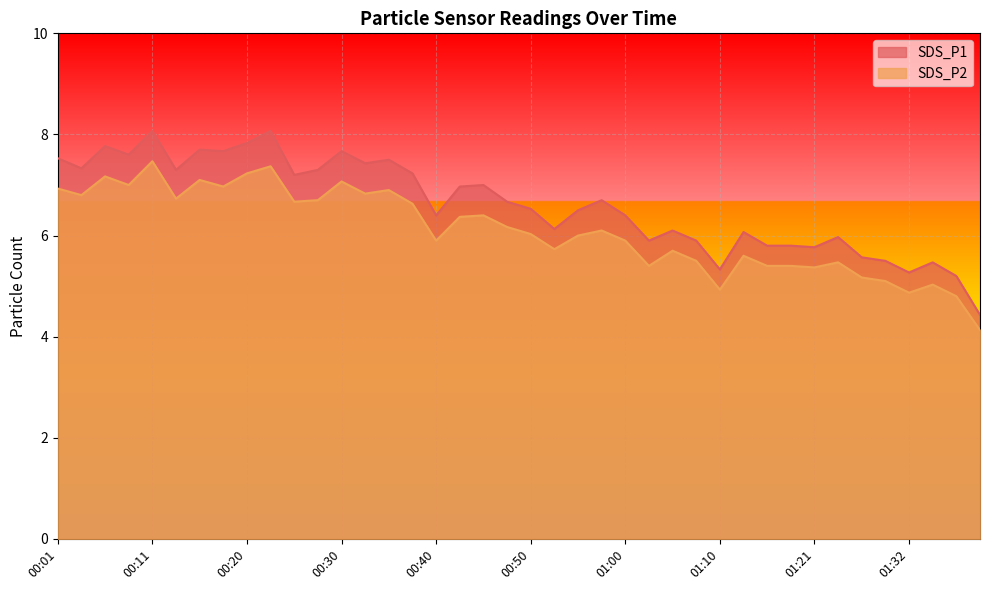

True or false: SDS_P1 and SDS_P2 intersect in this chart.

False